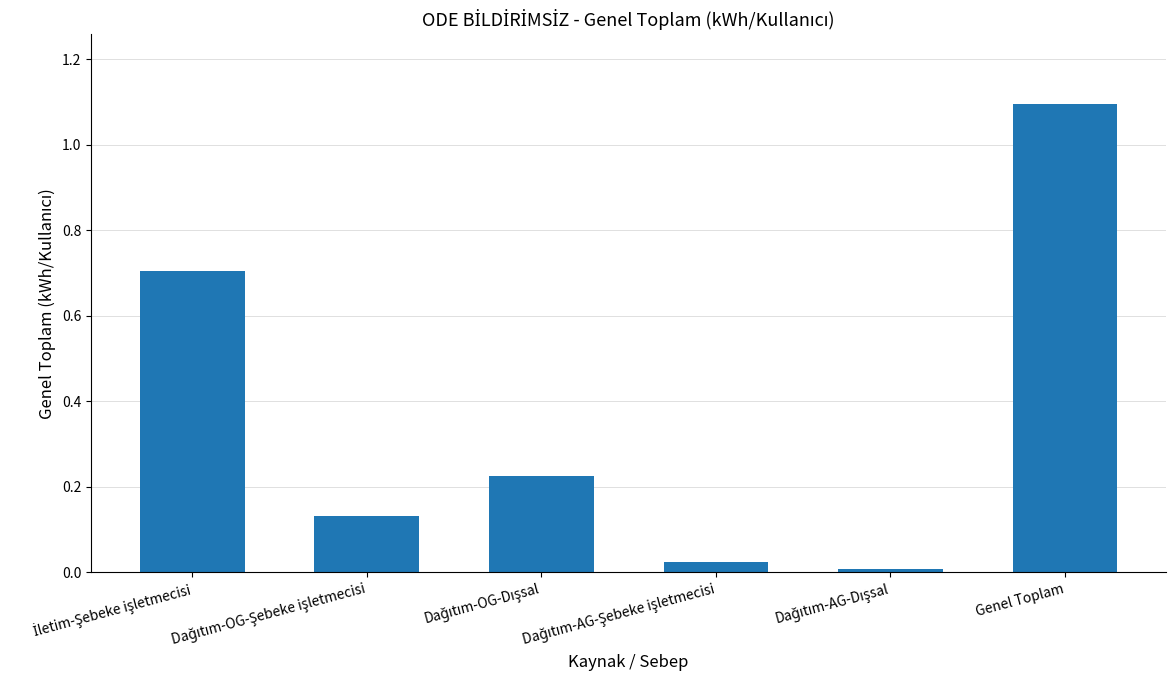

What is the maximum value shown in the chart?

1.1